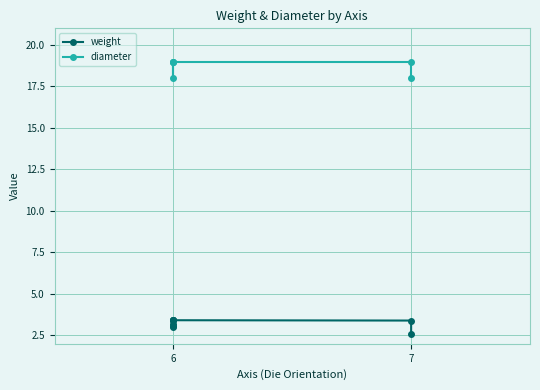

The diameter series shows 19.0 at 6. True or false?

True